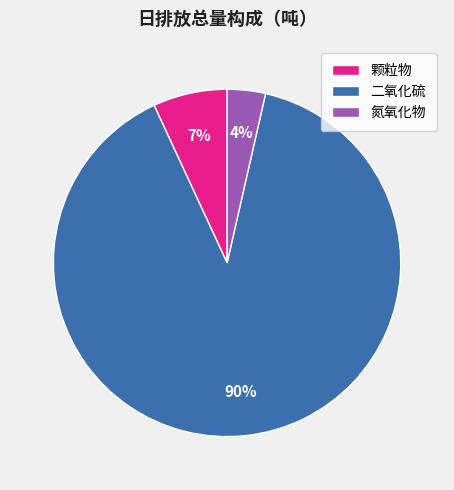

Is it true that 氮氧化物 is 4% of the pie?

True